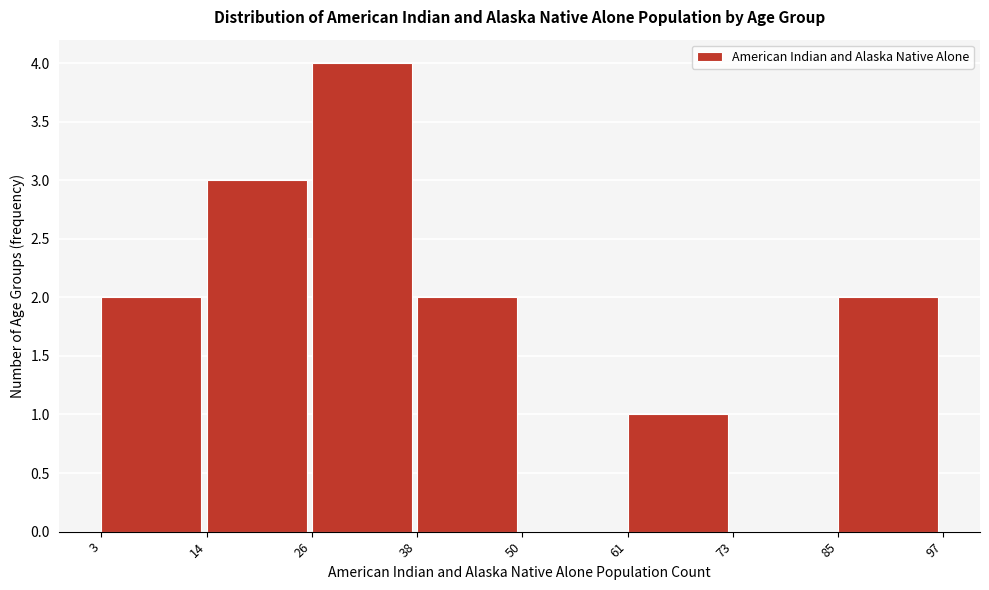

How tall is the bar that spans 38 to 50 on the x-axis? The values are not printed on the chart, so give them approximately, as read against the axis.

2